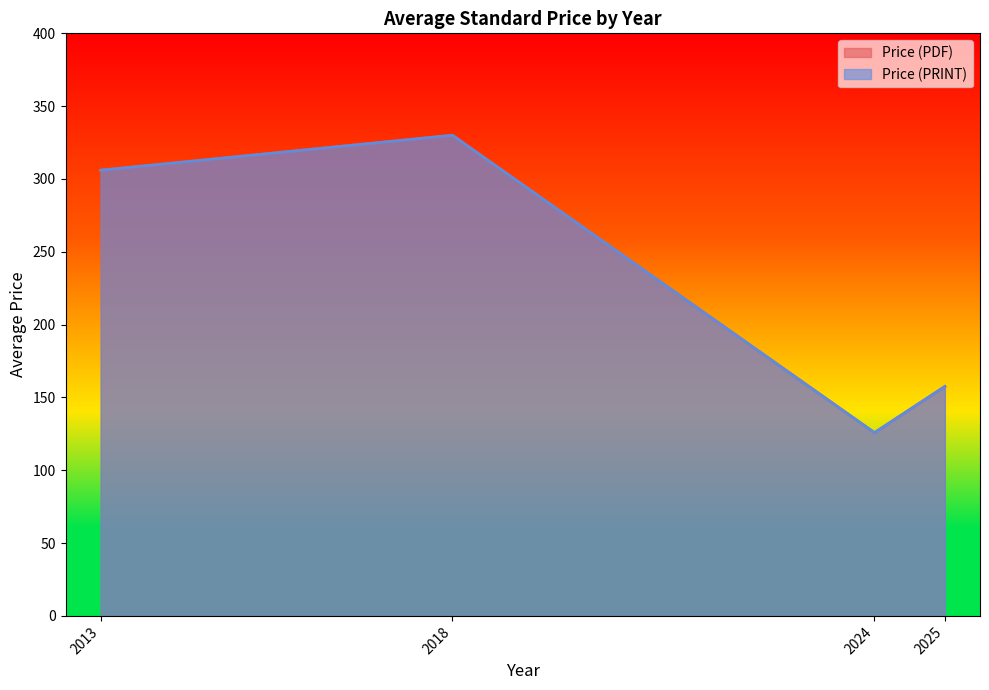

Which has a higher value, 2024 or 2024?

2024